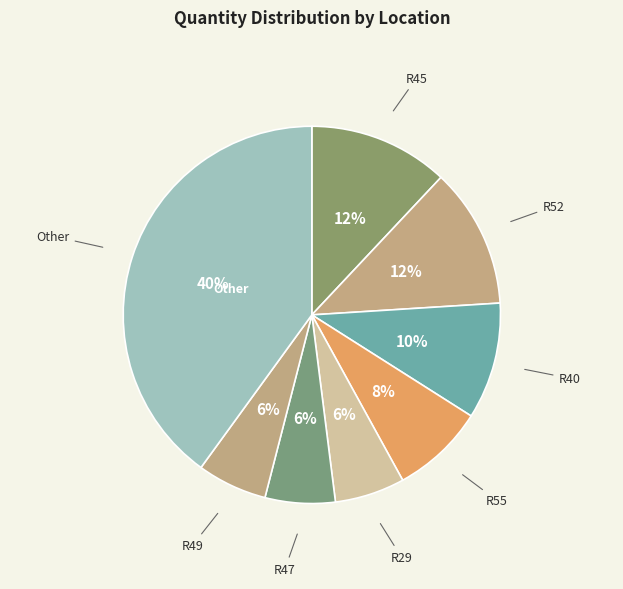

Is there any slice that represents more than half of the pie?

No